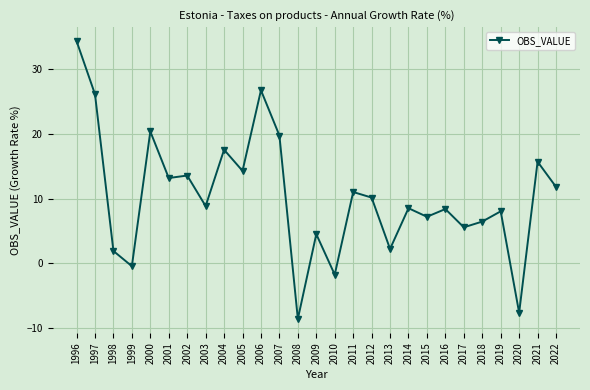

What is the minimum value shown in the chart?

-8.6